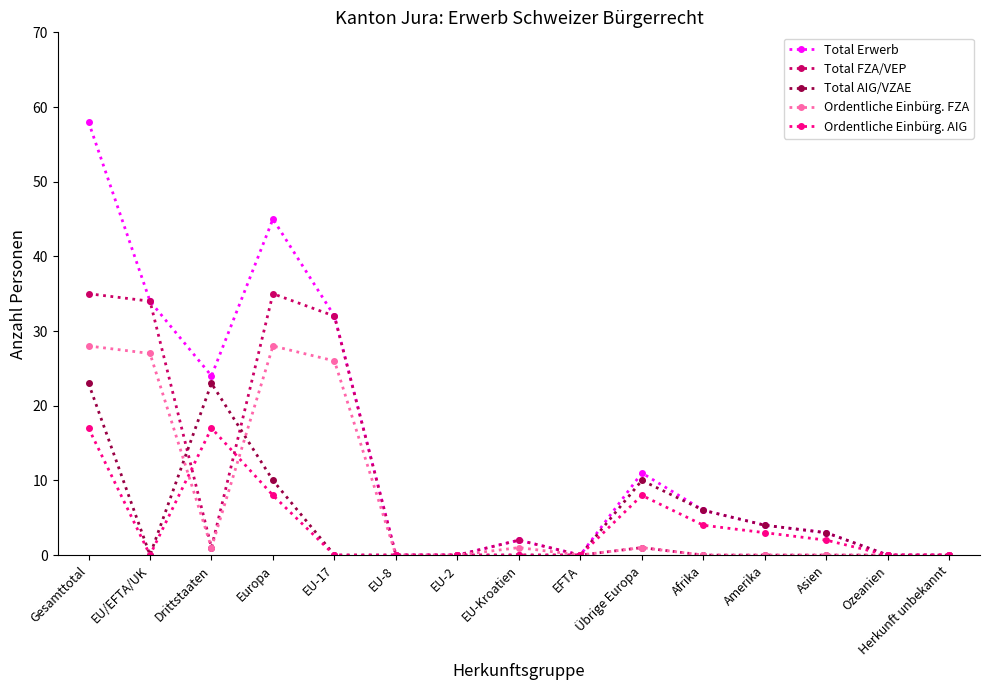

What are all the series names shown in the legend?

Total Erwerb, Total FZA/VEP, Total AIG/VZAE, Ordentliche Einbürg. FZA, Ordentliche Einbürg. AIG